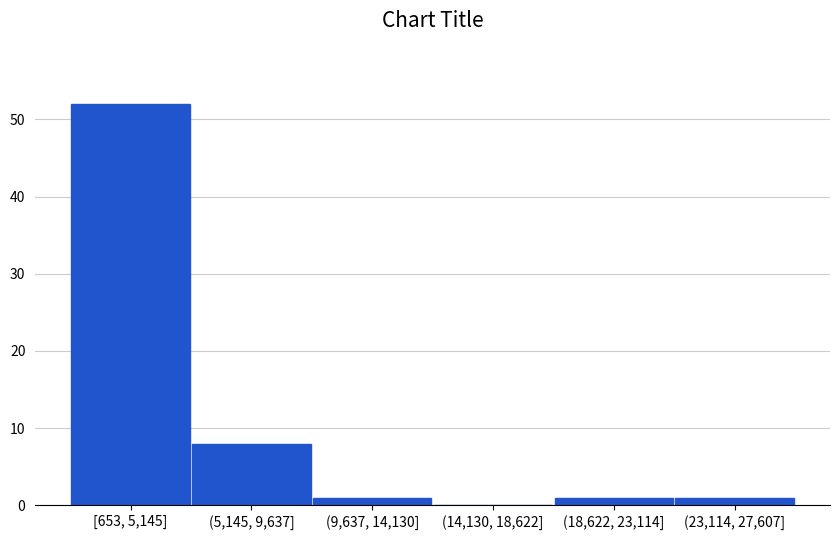

Reading right to left, transcribe all the data shown in this chart.

(23,114, 27,607]=1	(18,622, 23,114]=1	(14,130, 18,622]=0	(9,637, 14,130]=1	(5,145, 9,637]=8	[653, 5,145]=52